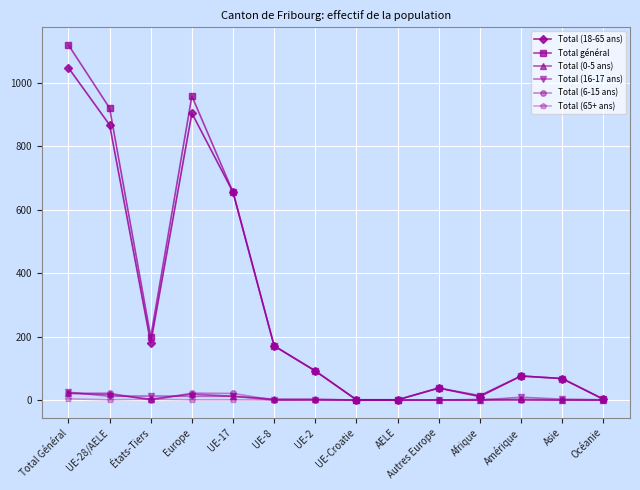

Which category has the highest value in the Total (18-65 ans) series?

Total Général